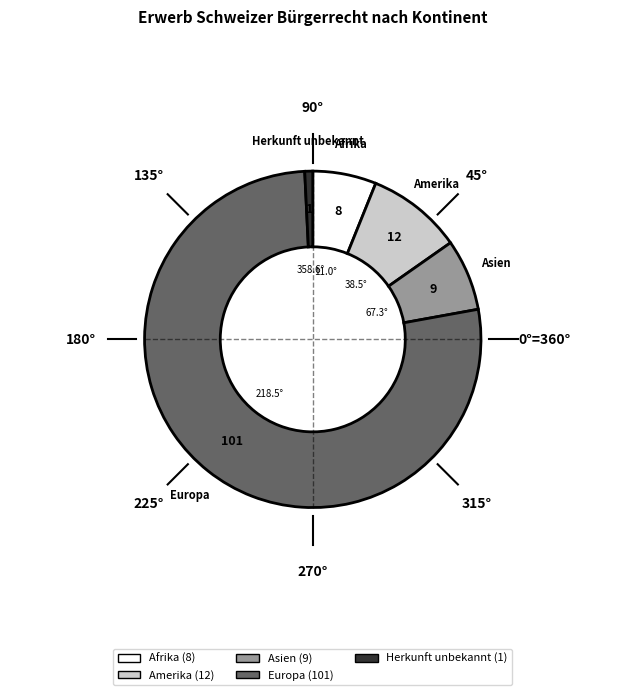

Is it true that Asien is 1% of the pie?

False